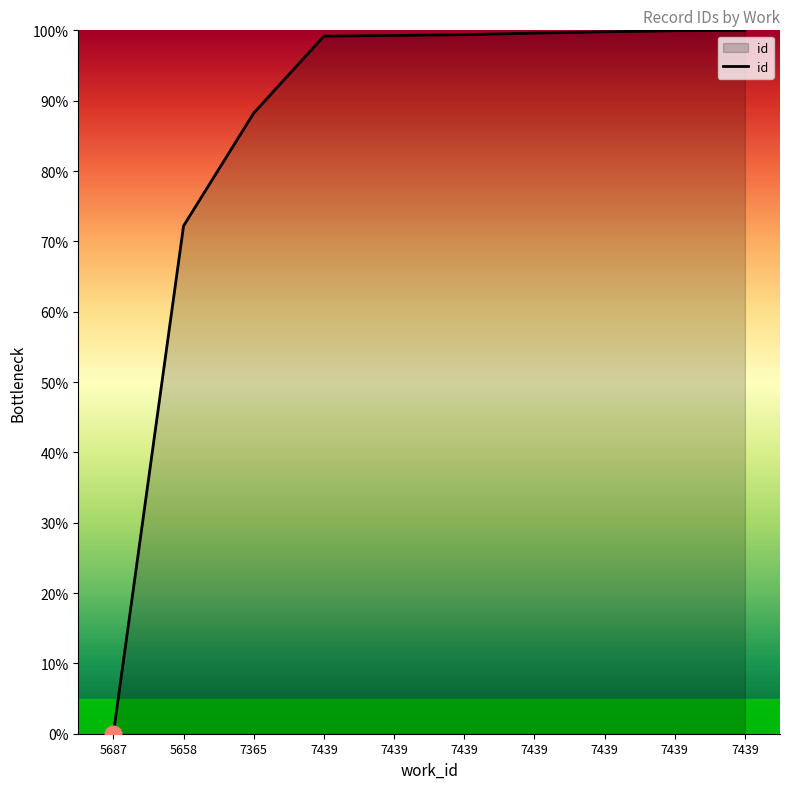

How many distinct data groups are displayed?

1